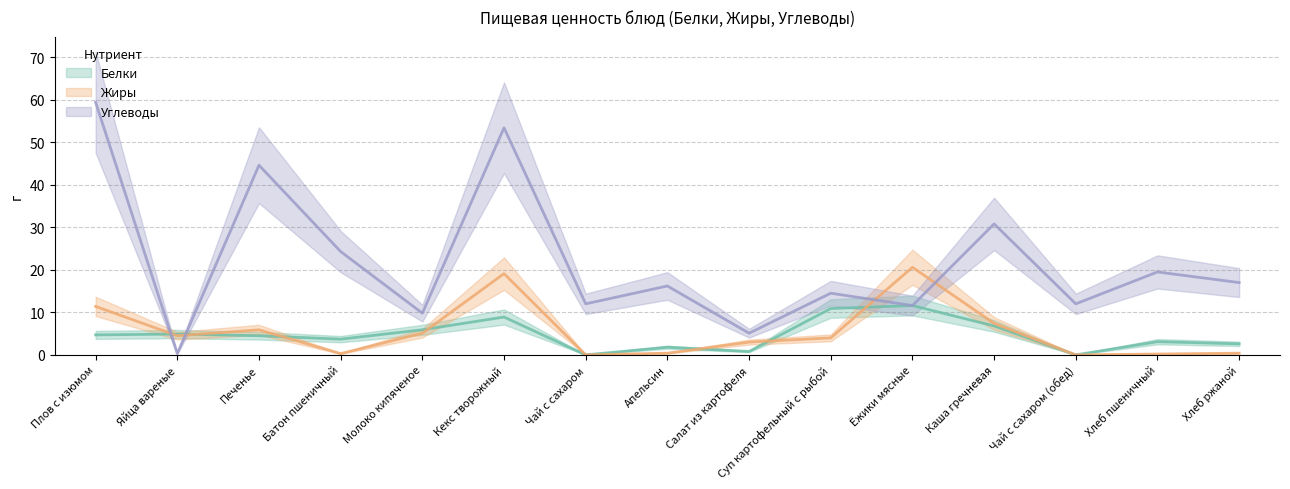

True or false: Жиры has more than 1 interior local peaks.

True